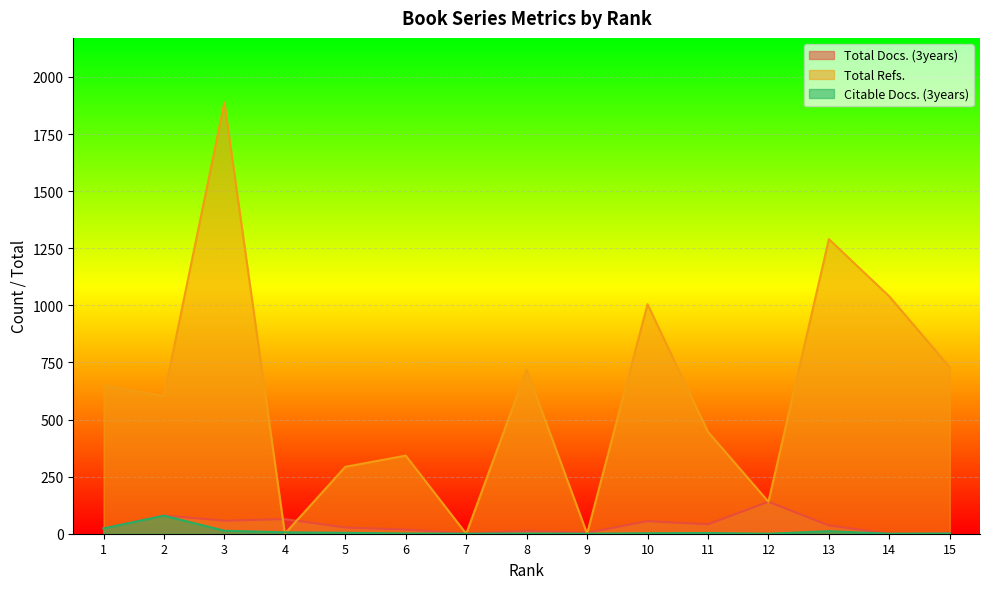

How many values in Total Refs. are above zero?

12